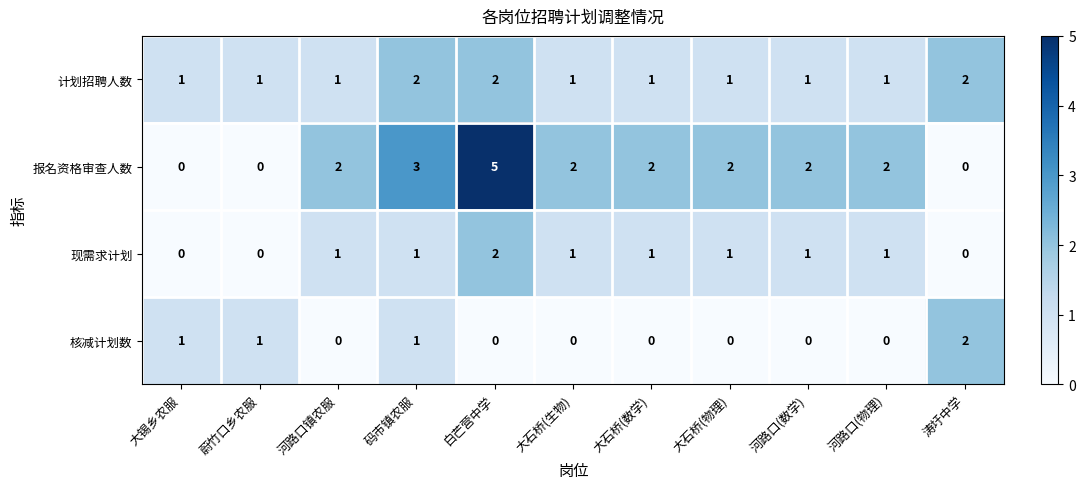

True or false: 核减计划数 has a value of 0 at 码市镇农服.

False